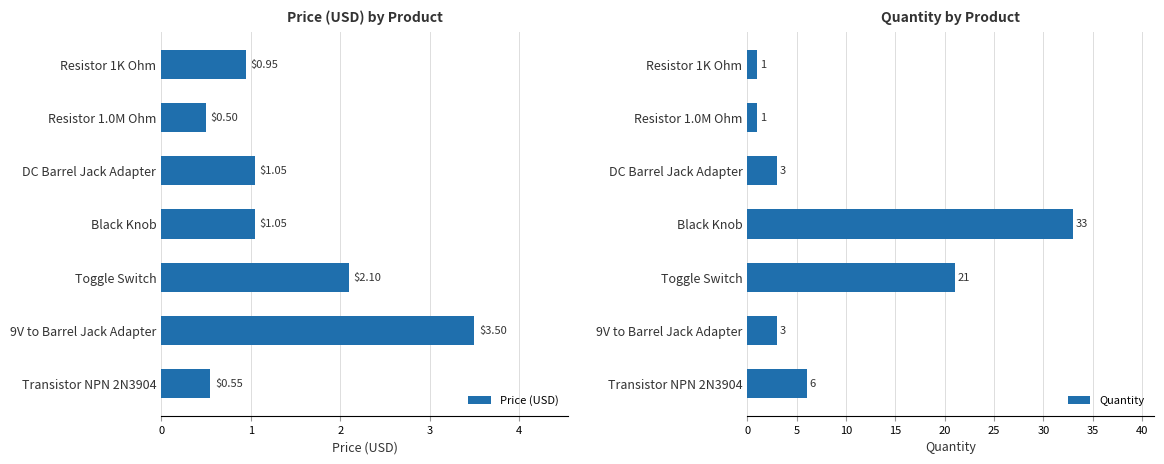

What is the minimum value shown in the chart?

0.5